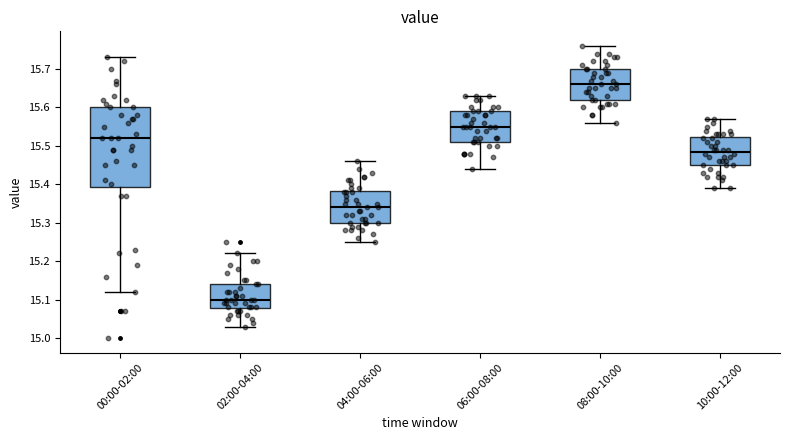

Which box is the tallest, from its lower edge to its upper edge?

00:00-02:00